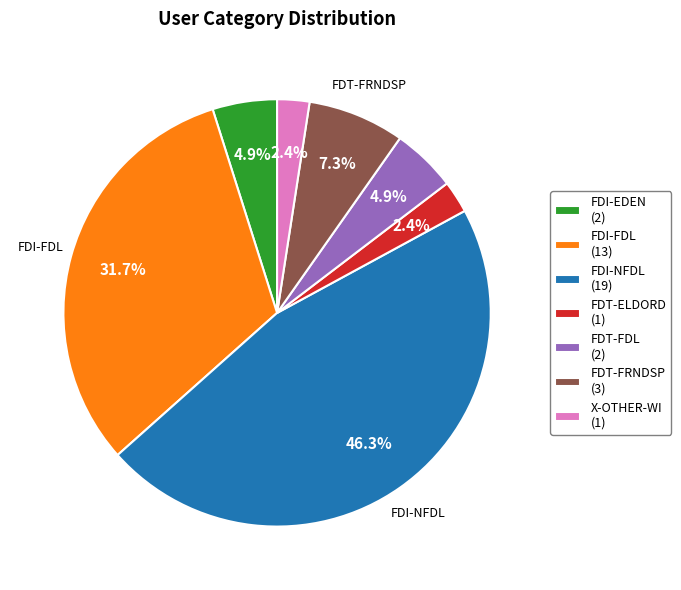

How many segments does this pie chart have?

7